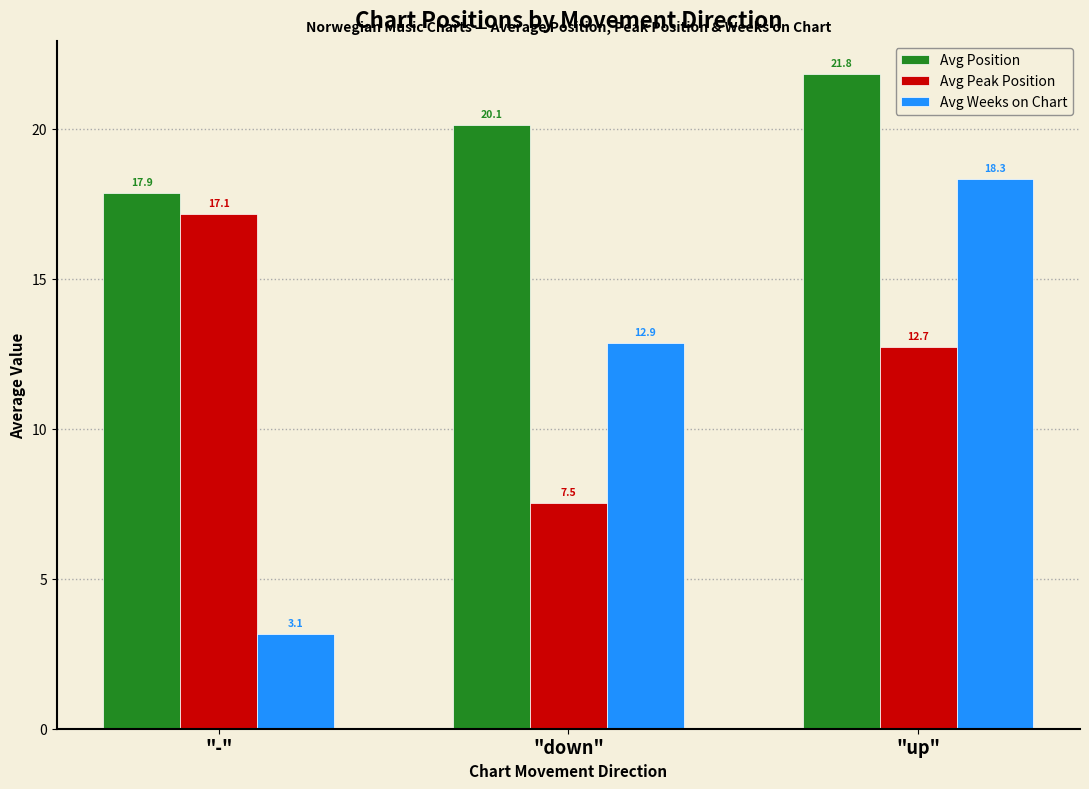

Reading right to left, transcribe all the data shown in this chart.

Avg Position: "up"=21.8	"down"=20.1	"-"=17.9
Avg Peak Position: "up"=12.7	"down"=7.5	"-"=17.1
Avg Weeks on Chart: "up"=18.3	"down"=12.9	"-"=3.1